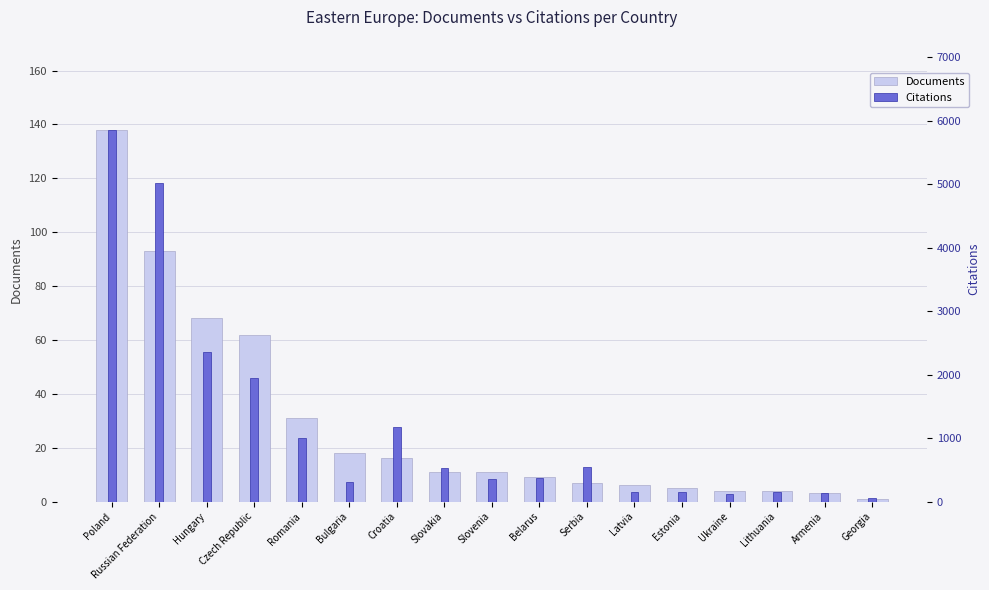

At which label does Documents reach its peak?

Poland